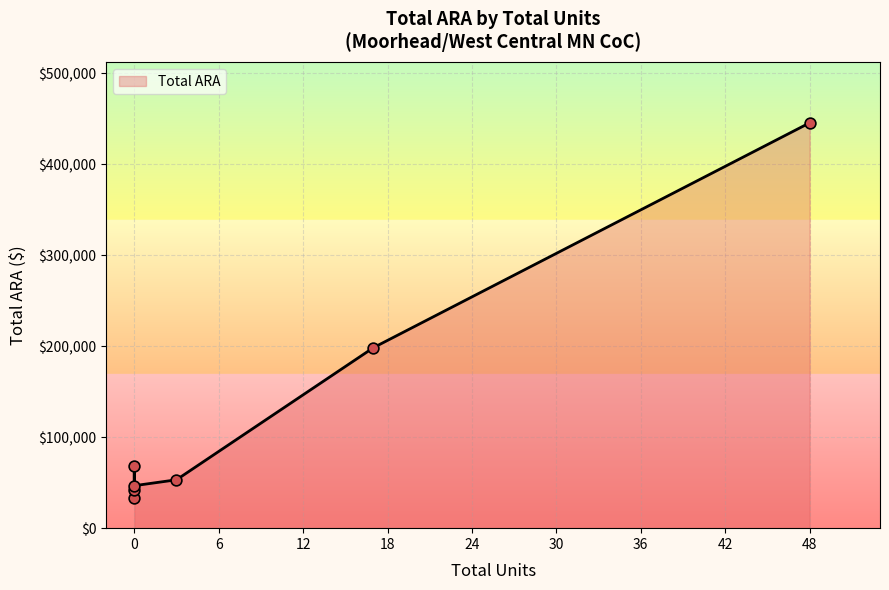

What is the ratio of the value at 0 to the value at 17?

0.3